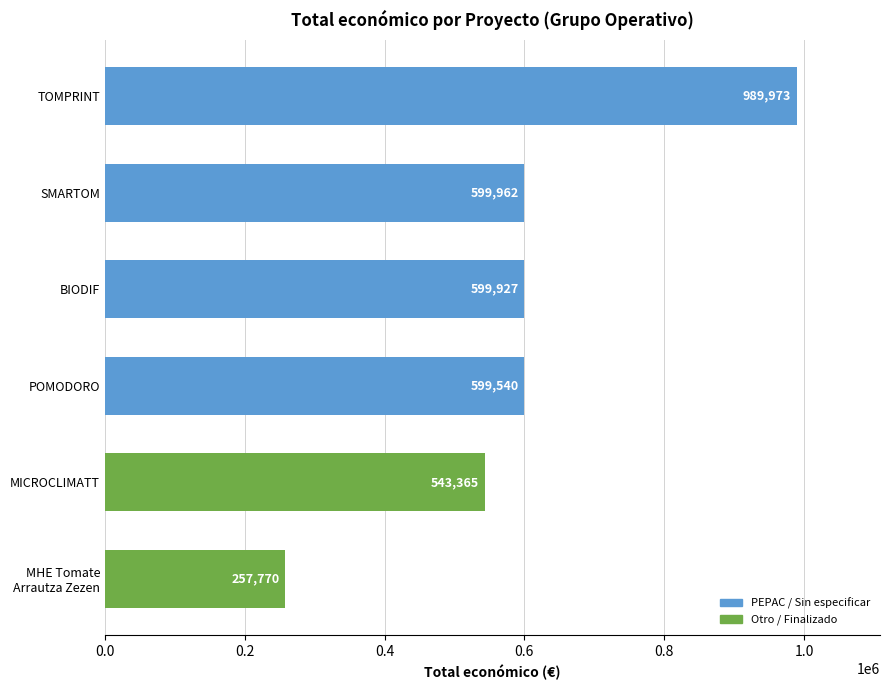

What is the minimum value shown in the chart?

257770